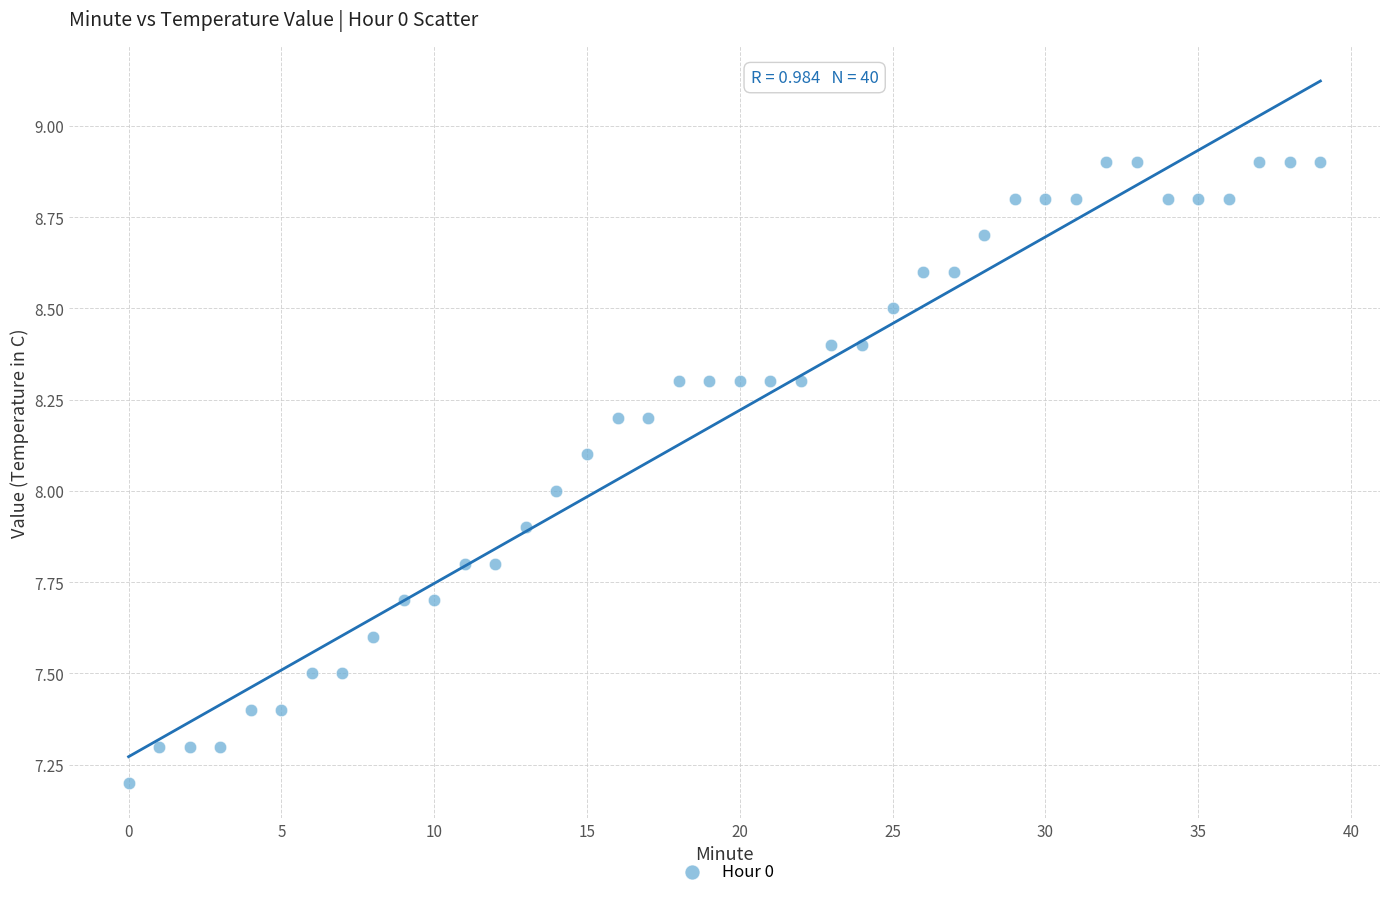

What is the range of Y values (max minus min)?

1.7